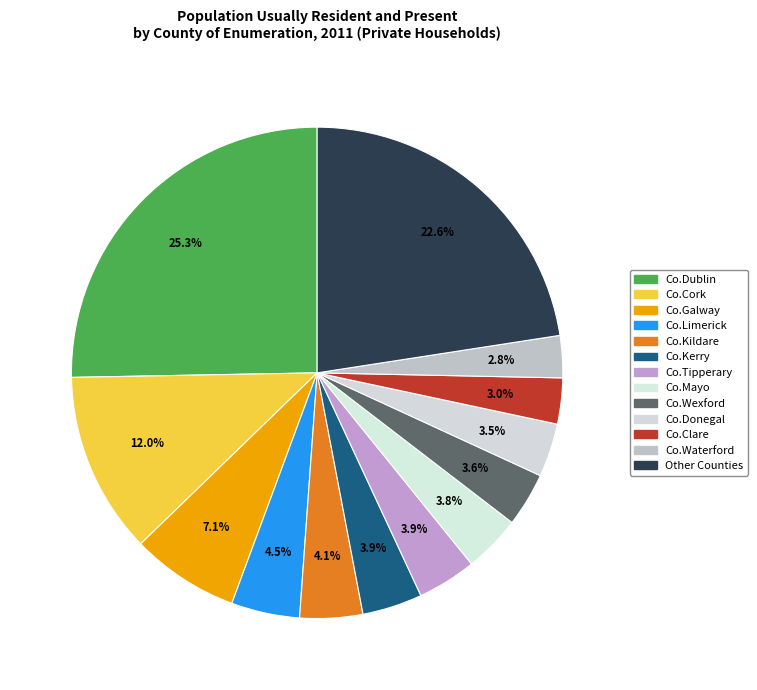

Count the number of slices in the pie.

13